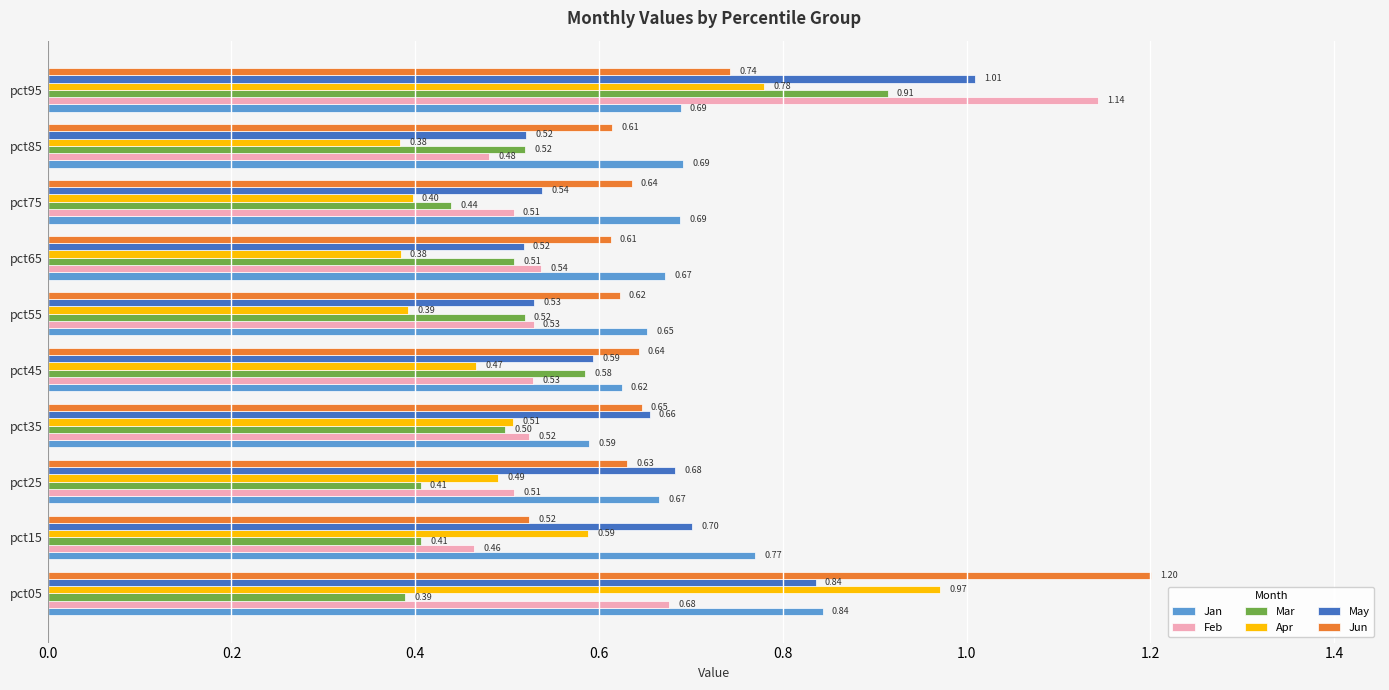

What are all the series names shown in the legend?

Jan, Feb, Mar, Apr, May, Jun